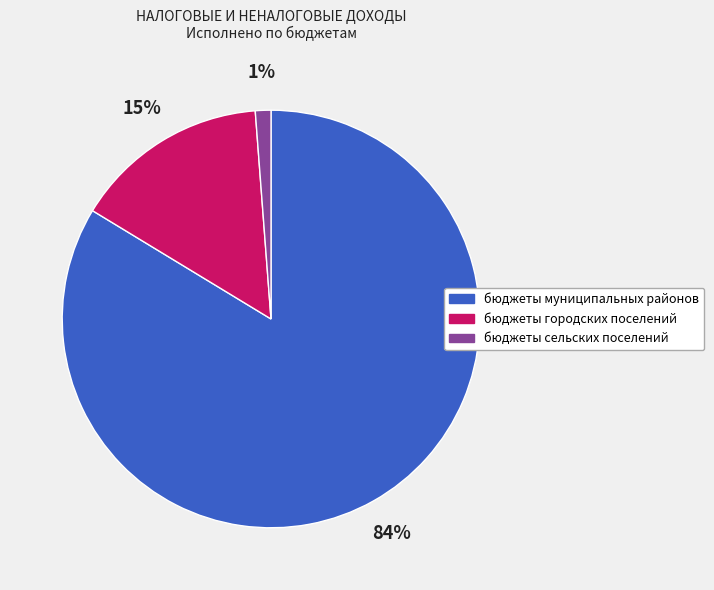

To the nearest percent, what is the average slice percentage?

33%